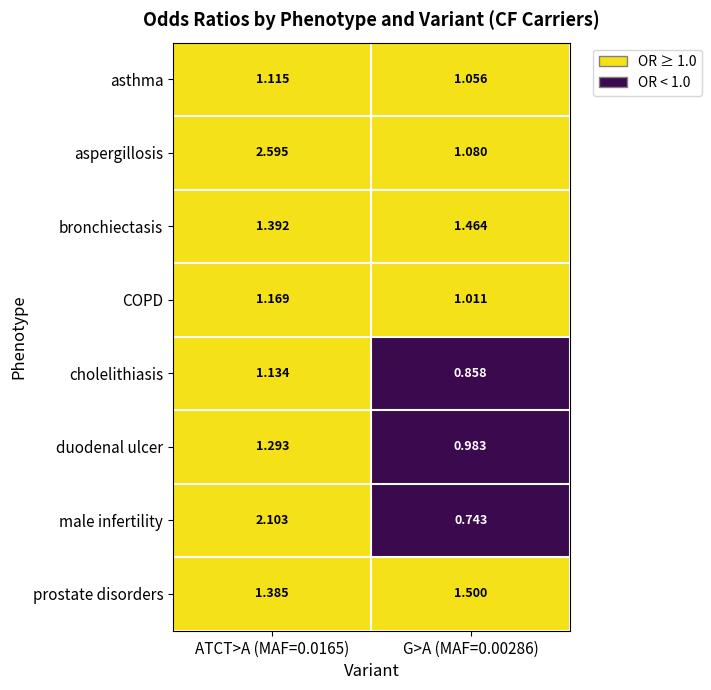

At G>A (MAF=0.00286), list the series in order from largest to smallest.

prostate disorders, bronchiectasis, aspergillosis, asthma, COPD, duodenal ulcer, cholelithiasis, male infertility